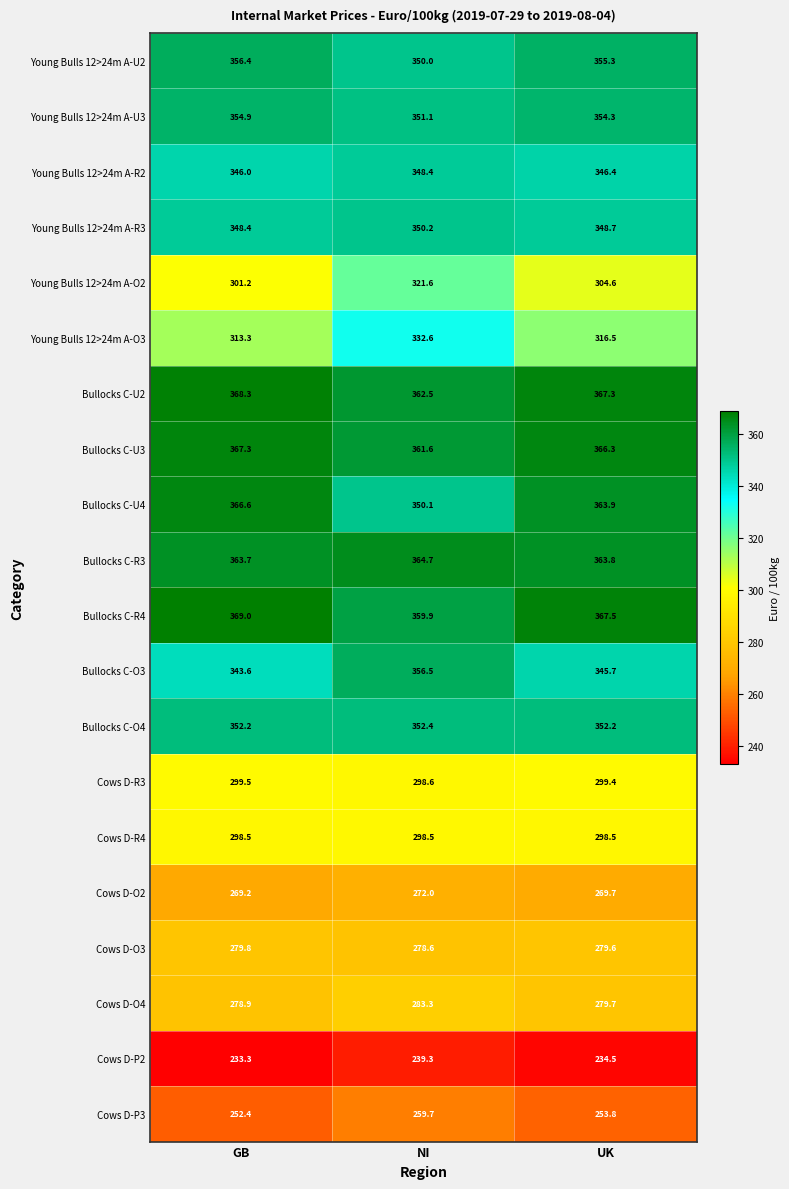

Which category has the lowest value in the Young Bulls 12>24m A-U2 series?

NI